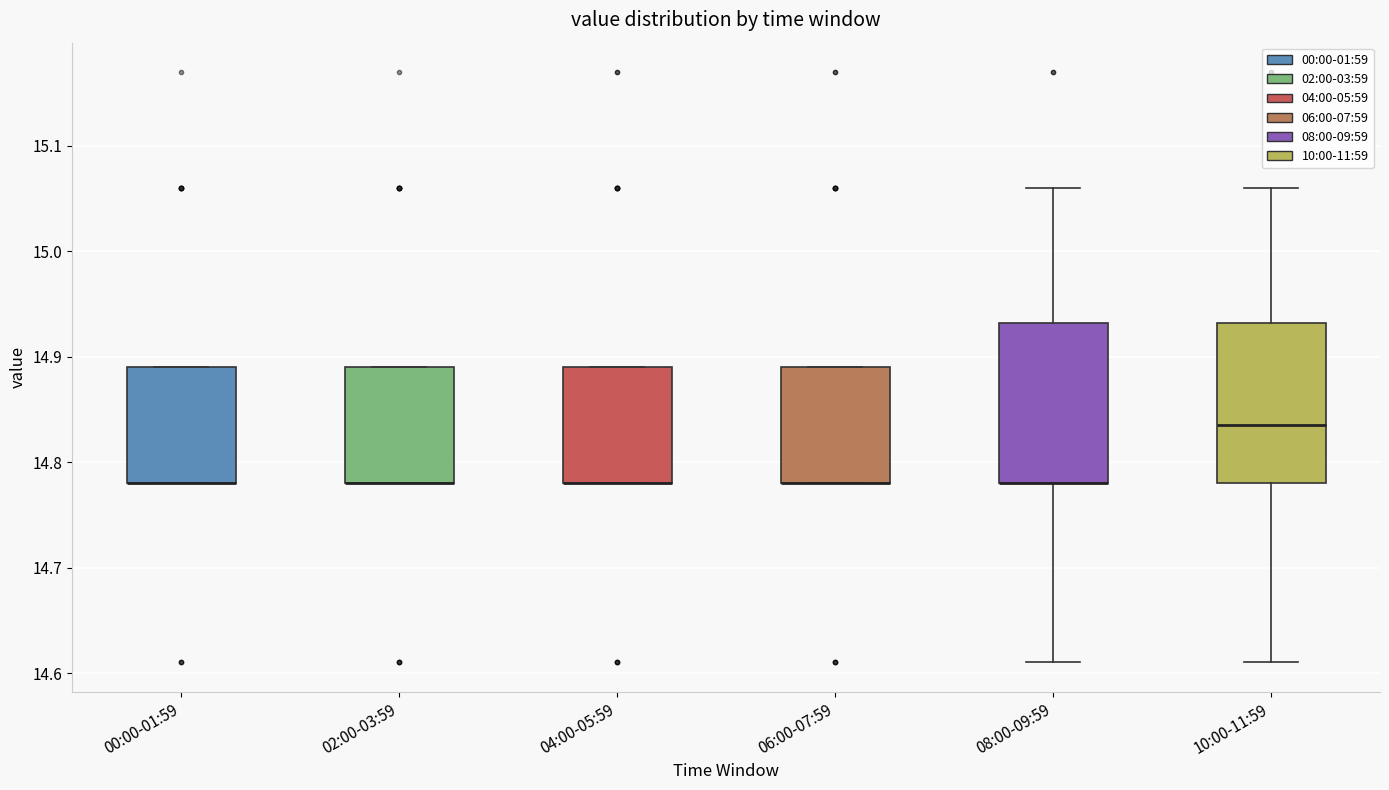

Where does the lower whisker of the box for 10:00-11:59 end on the y-axis? The values are not printed on the chart, so give them approximately, as read against the axis.

14.61